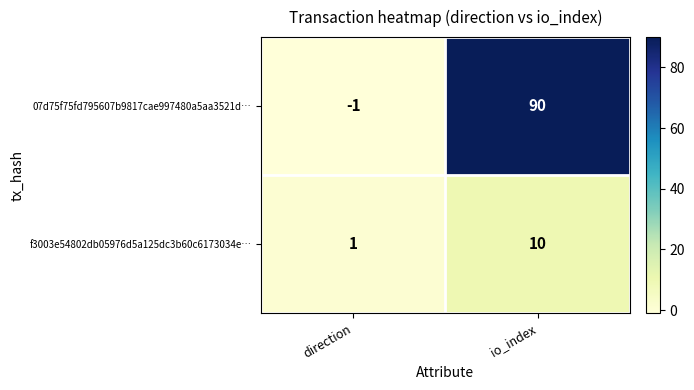

Which series has the largest range (max minus min)?

07d75f75fd795607b9817cae997480a5aa3521d…